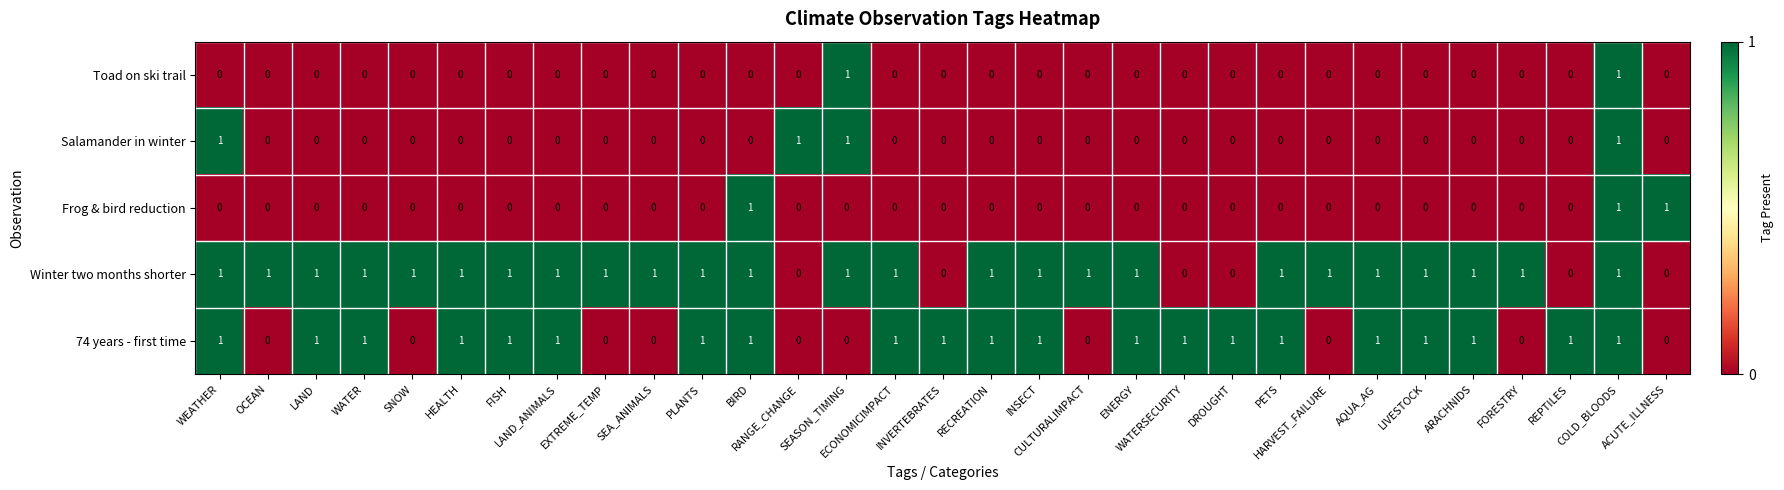

What is the sum of all 74 years - first time values?

21